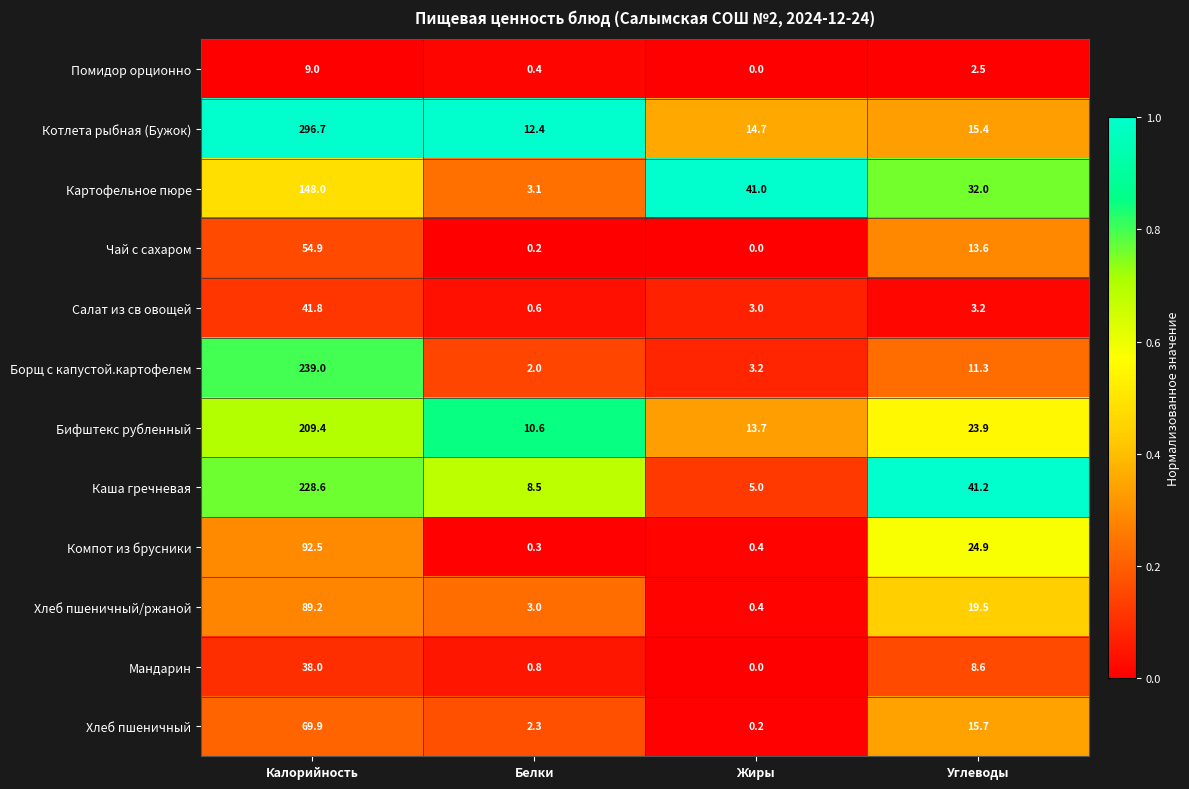

Which series has the largest total across all categories?

Котлета рыбная (Бужок)